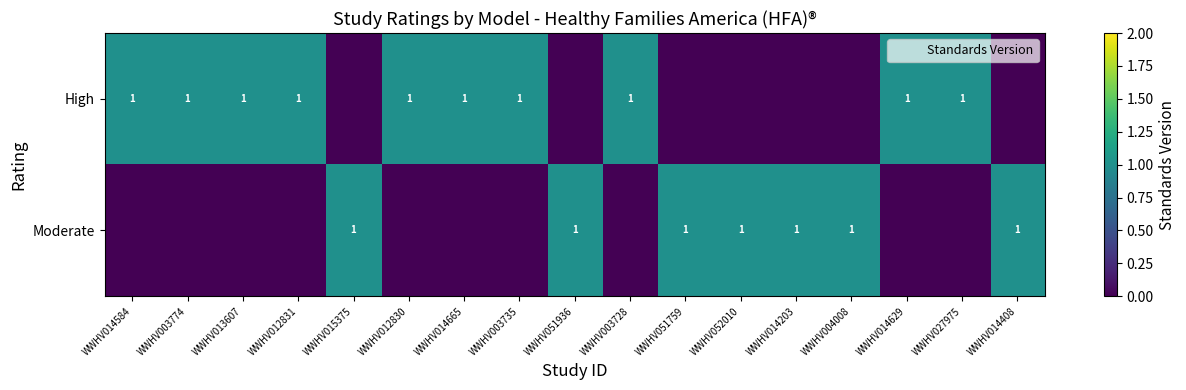

Where is Moderate nearest to the value 0?

WWHV014584